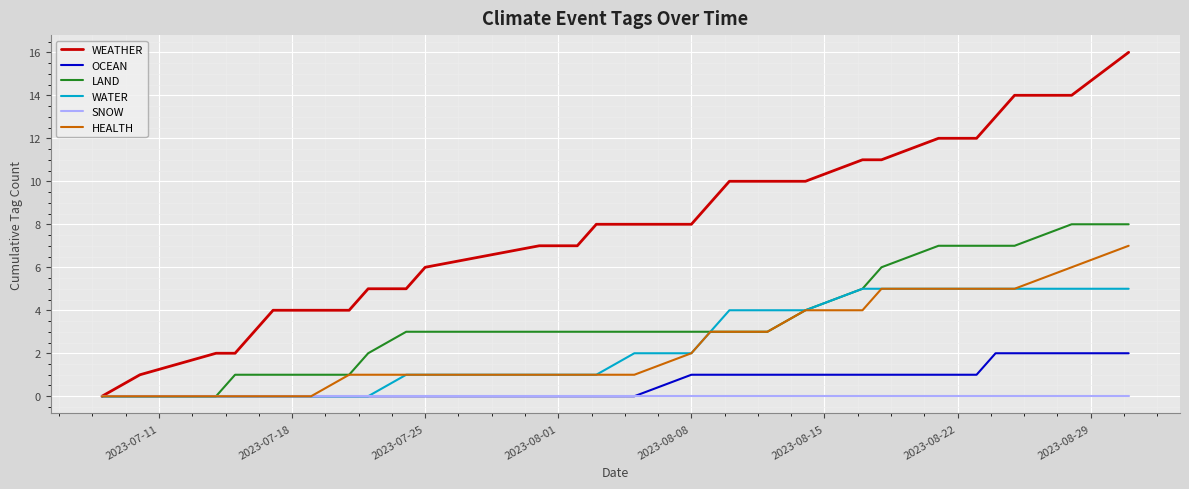

Which series has the largest total across all categories?

WEATHER